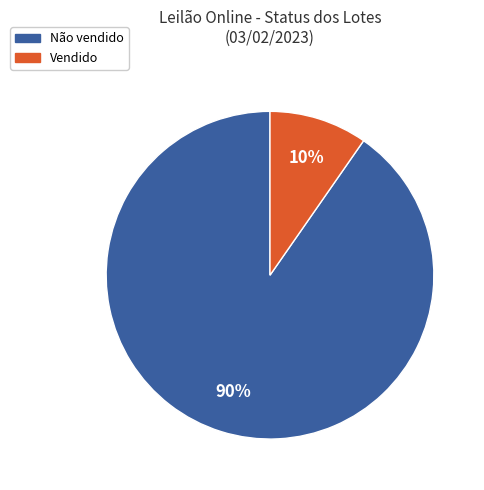

Is there a majority slice in this chart?

Yes